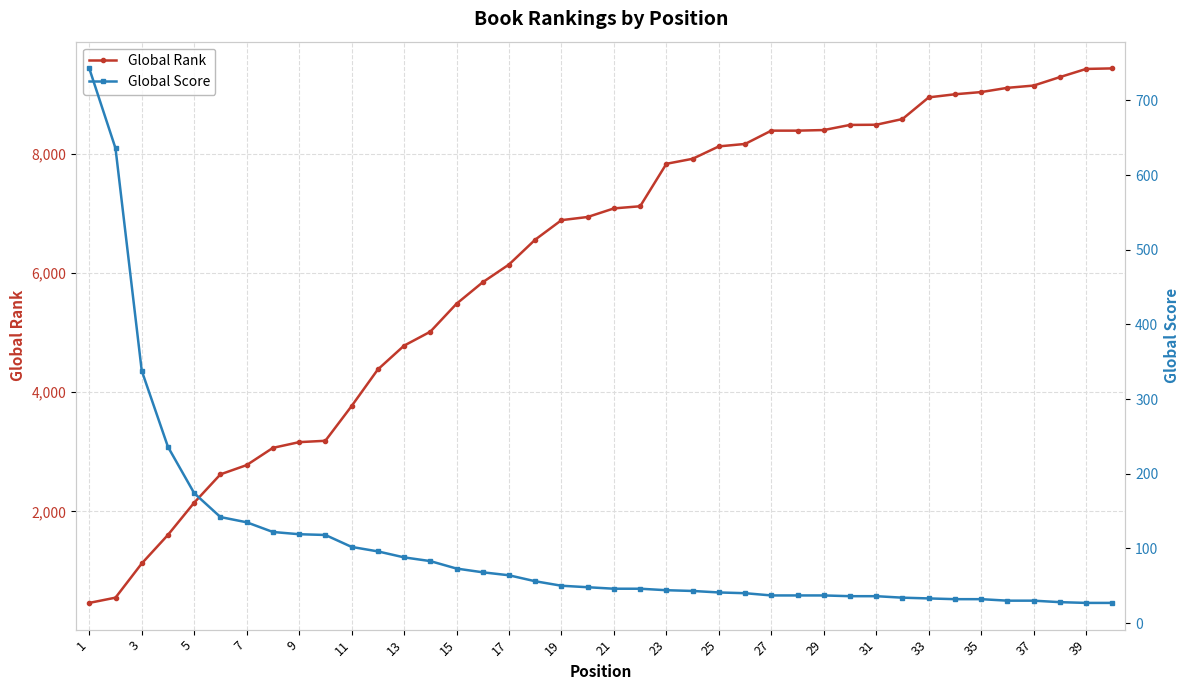

The Global Score series shows 743 at 1. True or false?

True